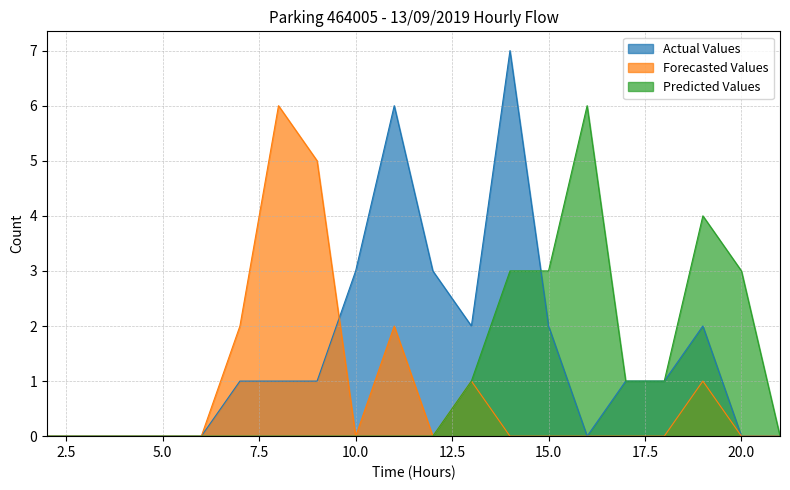

The Forecasted Values series shows 2 at 19. True or false?

False